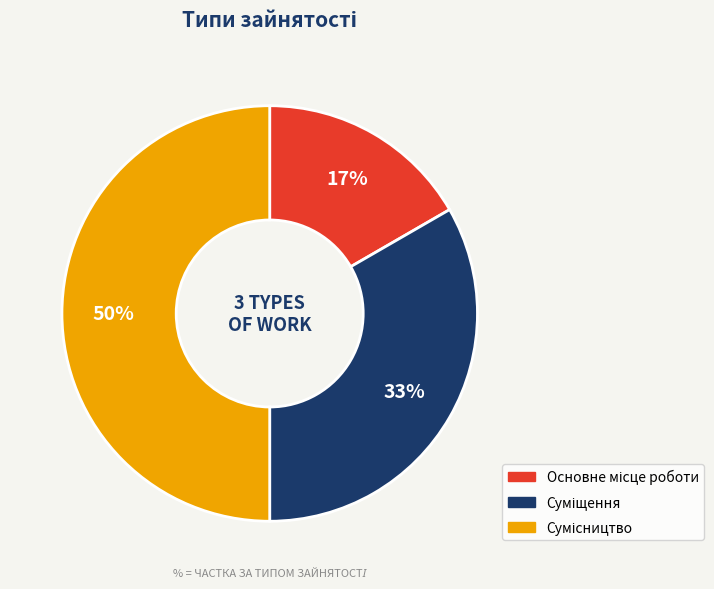

To the nearest percent, what is the difference between the largest and smallest slice percentages?

33%